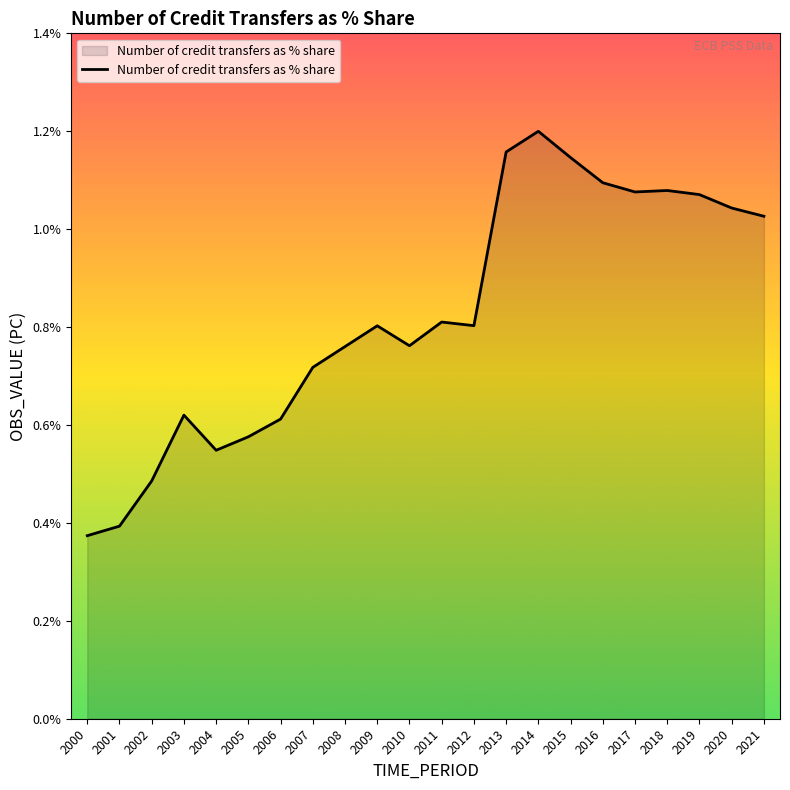

What is the change in value from 2000 to 2004?

+0.2